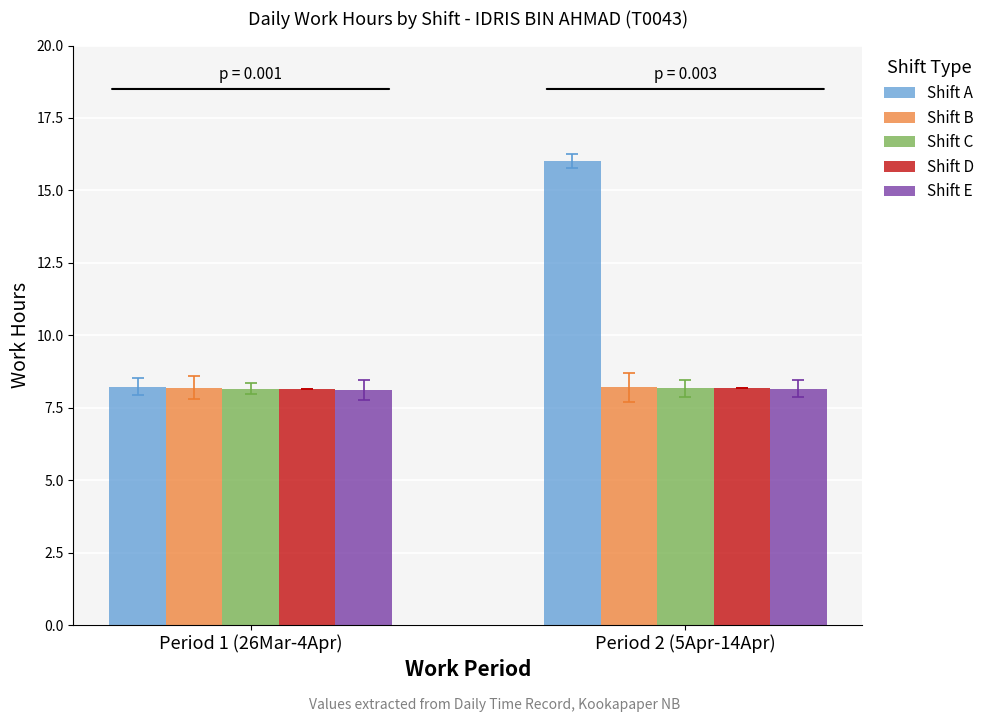

What is the label of the 1st bar from the left?

Period 1 (26Mar-4Apr)